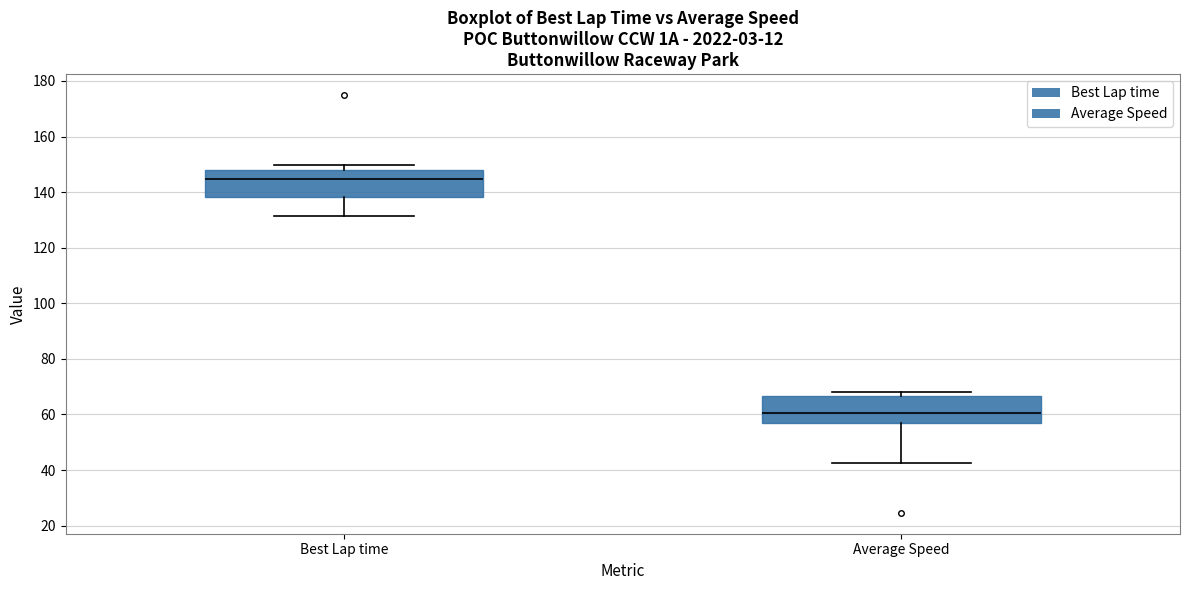

Reading left to right, transcribe this box plot: for each box, give where its median line is, the range the box spans, and where its two whiskers end, as read against the y-axis. The values are not printed on the chart, so give them approximately, as read against the axis.

Best Lap time: median 144, box 138 to 148, whiskers 132 to 150
Average Speed: median 60, box 56 to 66, whiskers 42 to 68